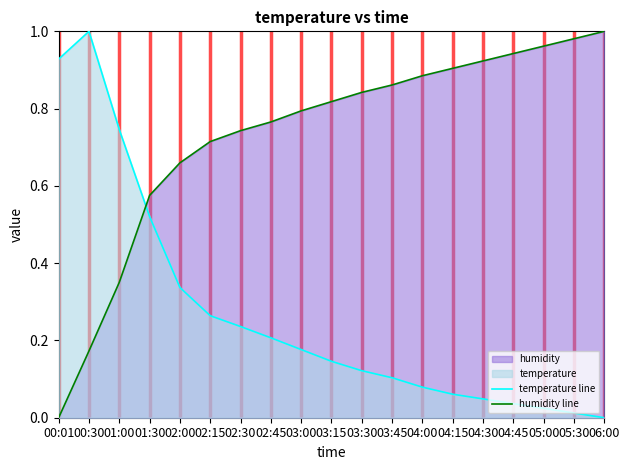

How many values in humidity line are above zero?

18